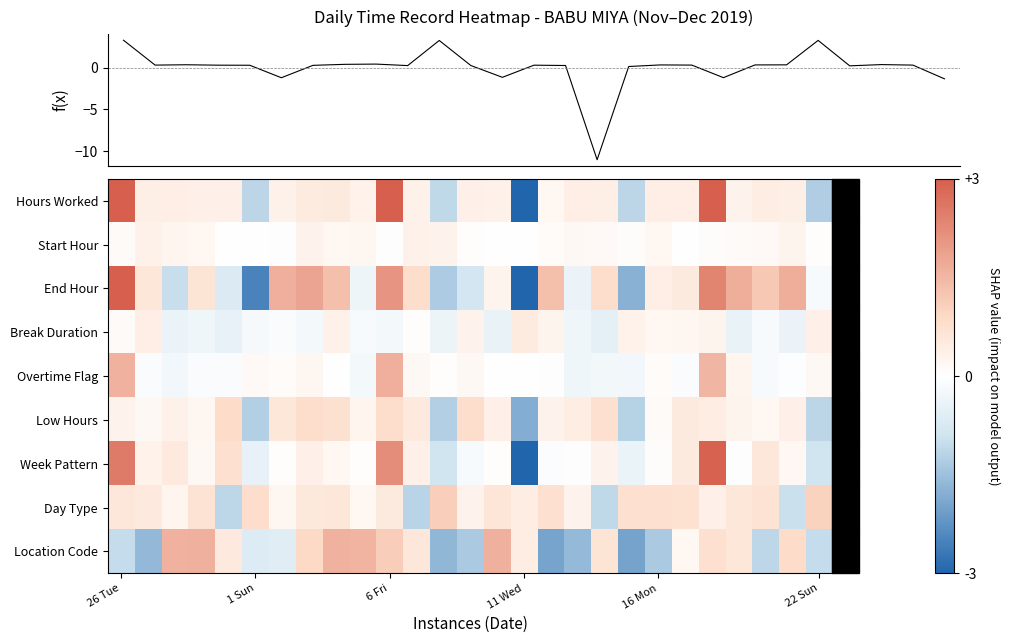

Where does the Day Type series first go above 0?

26 Tue